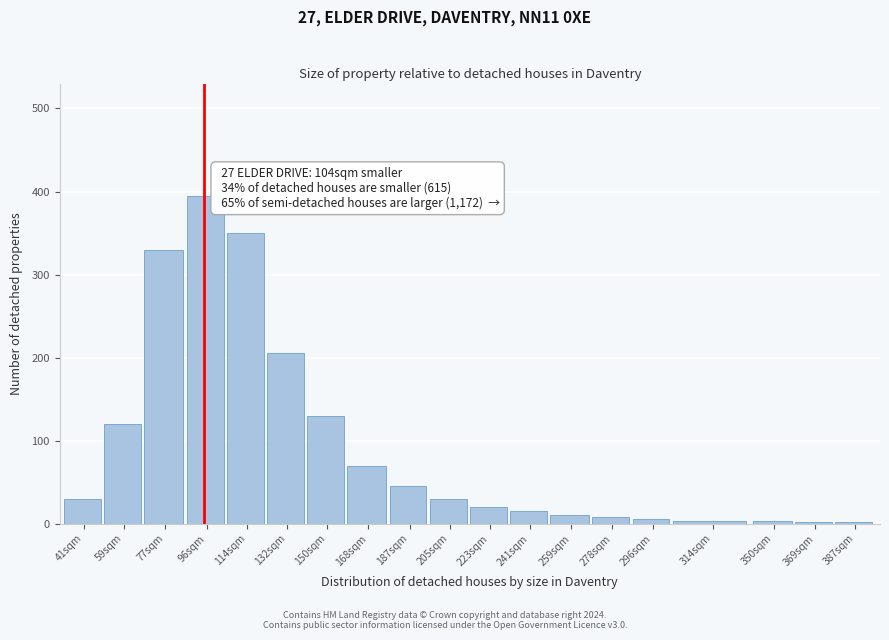

At which label is the value closest to 198?

132sqm